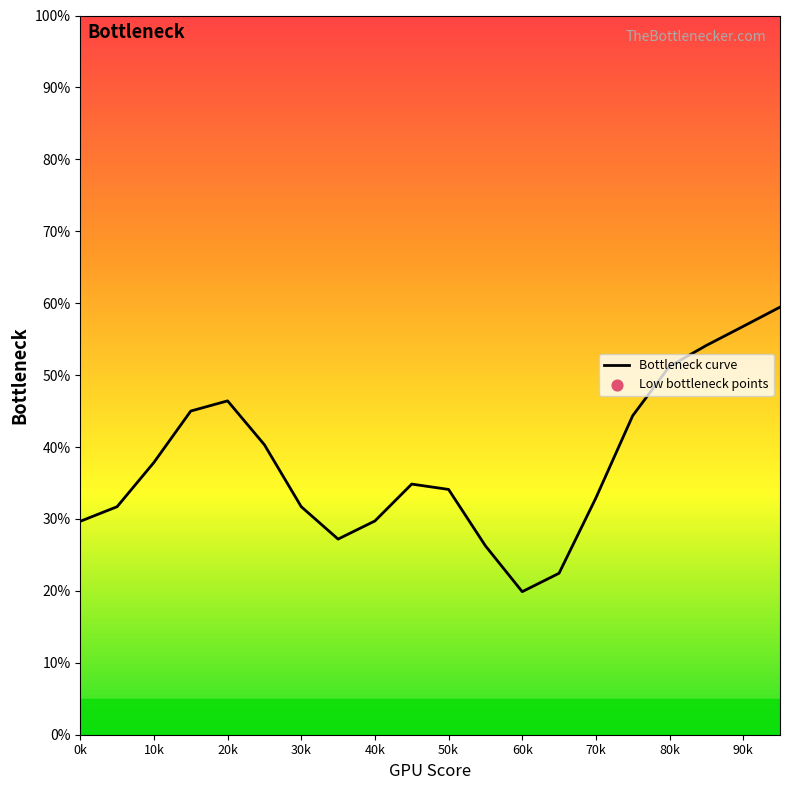

What is the minimum value shown in the chart?

19.9